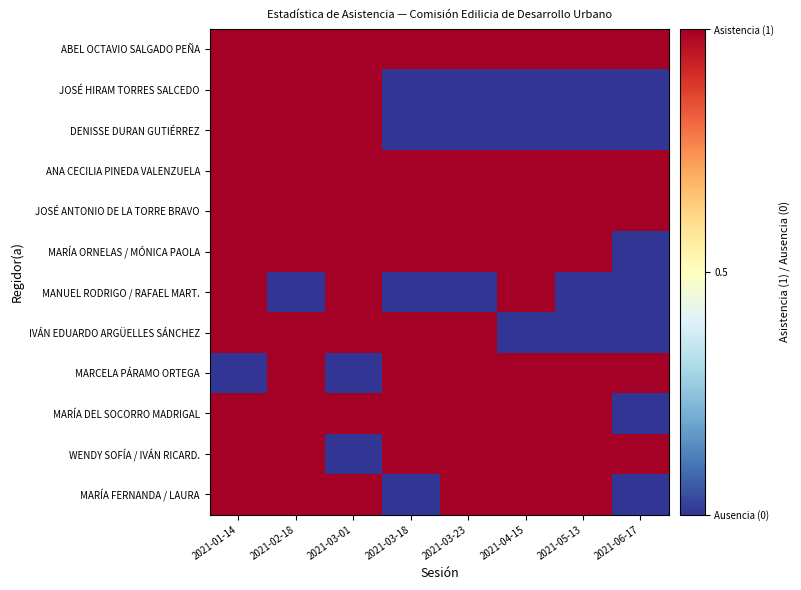

Reading left to right, what are all the values shown in this chart?

ABEL OCTAVIO SALGADO PEÑA: 2021-01-14=0.5	2021-02-18=0.5	2021-03-01=0.5	2021-03-18=0.5	2021-03-23=0.5	2021-04-15=0.5	2021-05-13=0.5	2021-06-17=0.5
JOSÉ HIRAM TORRES SALCEDO: 2021-01-14=0.5	2021-02-18=0.5	2021-03-01=0.5	2021-03-18=-0.5	2021-03-23=-0.5	2021-04-15=-0.5	2021-05-13=-0.5	2021-06-17=-0.5
DENISSE DURAN GUTIÉRREZ: 2021-01-14=0.5	2021-02-18=0.5	2021-03-01=0.5	2021-03-18=-0.5	2021-03-23=-0.5	2021-04-15=-0.5	2021-05-13=-0.5	2021-06-17=-0.5
ANA CECILIA PINEDA VALENZUELA: 2021-01-14=0.5	2021-02-18=0.5	2021-03-01=0.5	2021-03-18=0.5	2021-03-23=0.5	2021-04-15=0.5	2021-05-13=0.5	2021-06-17=0.5
JOSÉ ANTONIO DE LA TORRE BRAVO: 2021-01-14=0.5	2021-02-18=0.5	2021-03-01=0.5	2021-03-18=0.5	2021-03-23=0.5	2021-04-15=0.5	2021-05-13=0.5	2021-06-17=0.5
MARÍA ORNELAS / MÓNICA PAOLA: 2021-01-14=0.5	2021-02-18=0.5	2021-03-01=0.5	2021-03-18=0.5	2021-03-23=0.5	2021-04-15=0.5	2021-05-13=0.5	2021-06-17=-0.5
MANUEL RODRIGO / RAFAEL MART.: 2021-01-14=0.5	2021-02-18=-0.5	2021-03-01=0.5	2021-03-18=-0.5	2021-03-23=-0.5	2021-04-15=0.5	2021-05-13=-0.5	2021-06-17=-0.5
IVÁN EDUARDO ARGÜELLES SÁNCHEZ: 2021-01-14=0.5	2021-02-18=0.5	2021-03-01=0.5	2021-03-18=0.5	2021-03-23=0.5	2021-04-15=-0.5	2021-05-13=-0.5	2021-06-17=-0.5
MARCELA PÁRAMO ORTEGA: 2021-01-14=-0.5	2021-02-18=0.5	2021-03-01=-0.5	2021-03-18=0.5	2021-03-23=0.5	2021-04-15=0.5	2021-05-13=0.5	2021-06-17=0.5
MARÍA DEL SOCORRO MADRIGAL: 2021-01-14=0.5	2021-02-18=0.5	2021-03-01=0.5	2021-03-18=0.5	2021-03-23=0.5	2021-04-15=0.5	2021-05-13=0.5	2021-06-17=-0.5
WENDY SOFÍA / IVÁN RICARD.: 2021-01-14=0.5	2021-02-18=0.5	2021-03-01=-0.5	2021-03-18=0.5	2021-03-23=0.5	2021-04-15=0.5	2021-05-13=0.5	2021-06-17=0.5
MARÍA FERNANDA / LAURA: 2021-01-14=0.5	2021-02-18=0.5	2021-03-01=0.5	2021-03-18=-0.5	2021-03-23=0.5	2021-04-15=0.5	2021-05-13=0.5	2021-06-17=-0.5